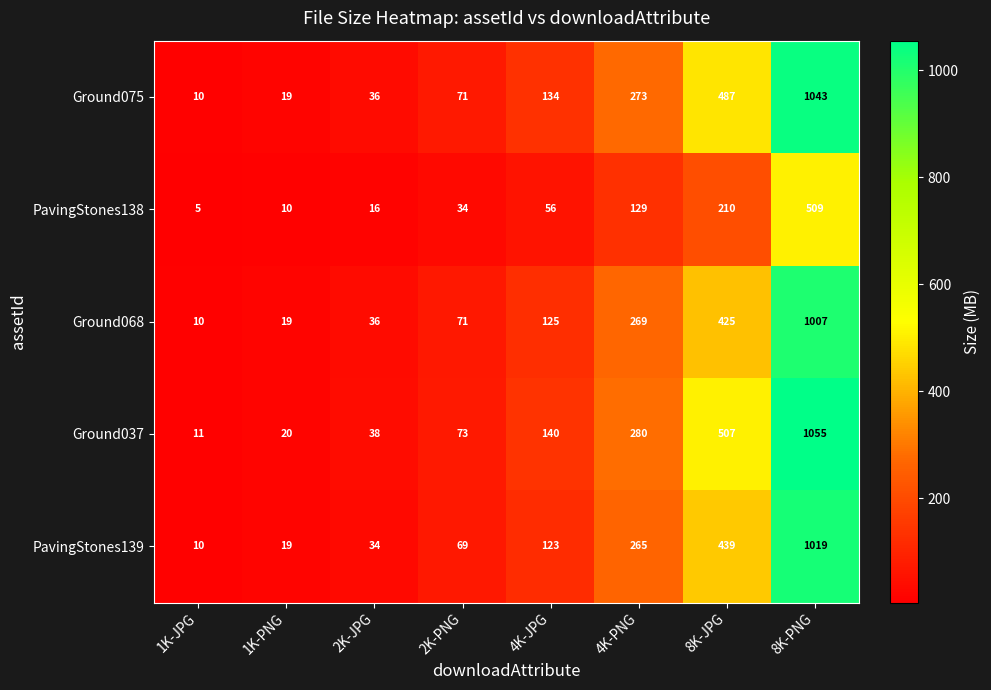

List the series in order of their peak value, highest first.

Ground037, Ground075, PavingStones139, Ground068, PavingStones138